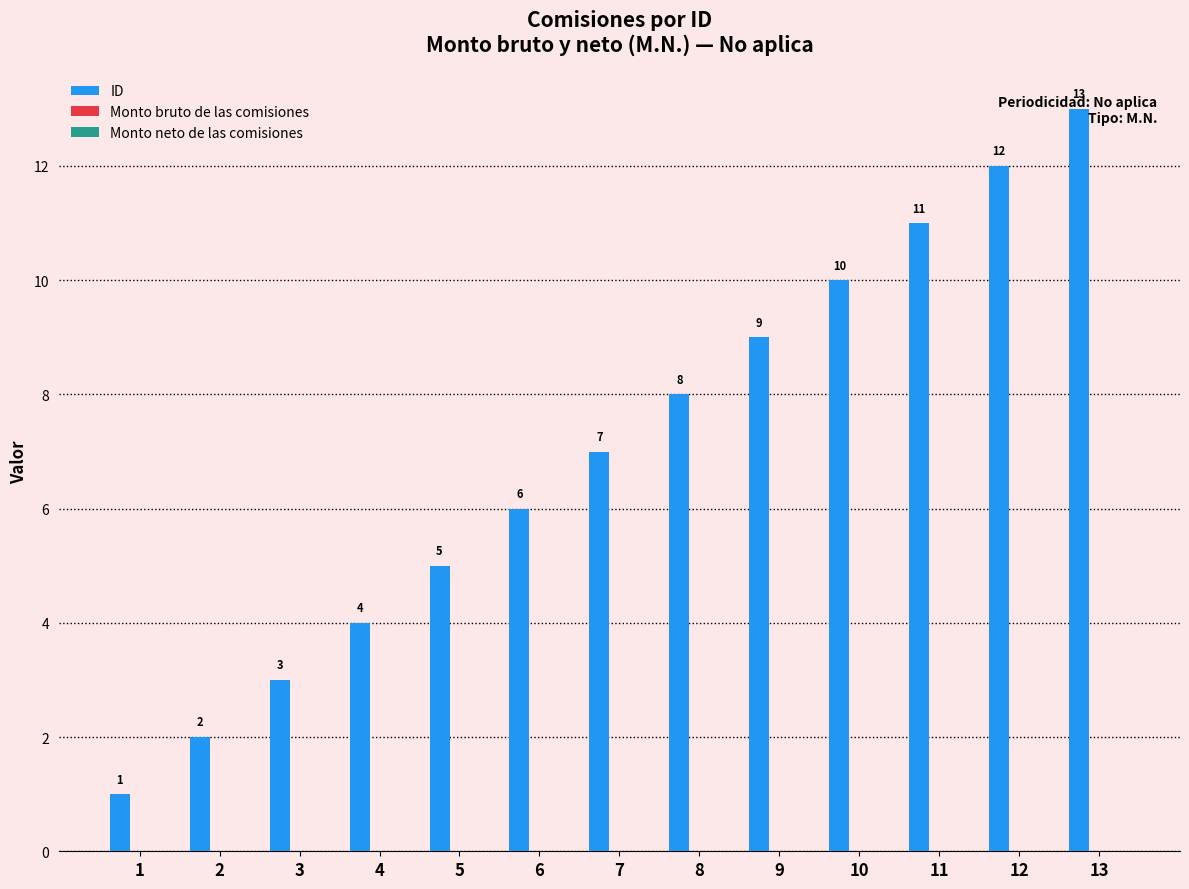

Read the value at 7, to the nearest 10.

10